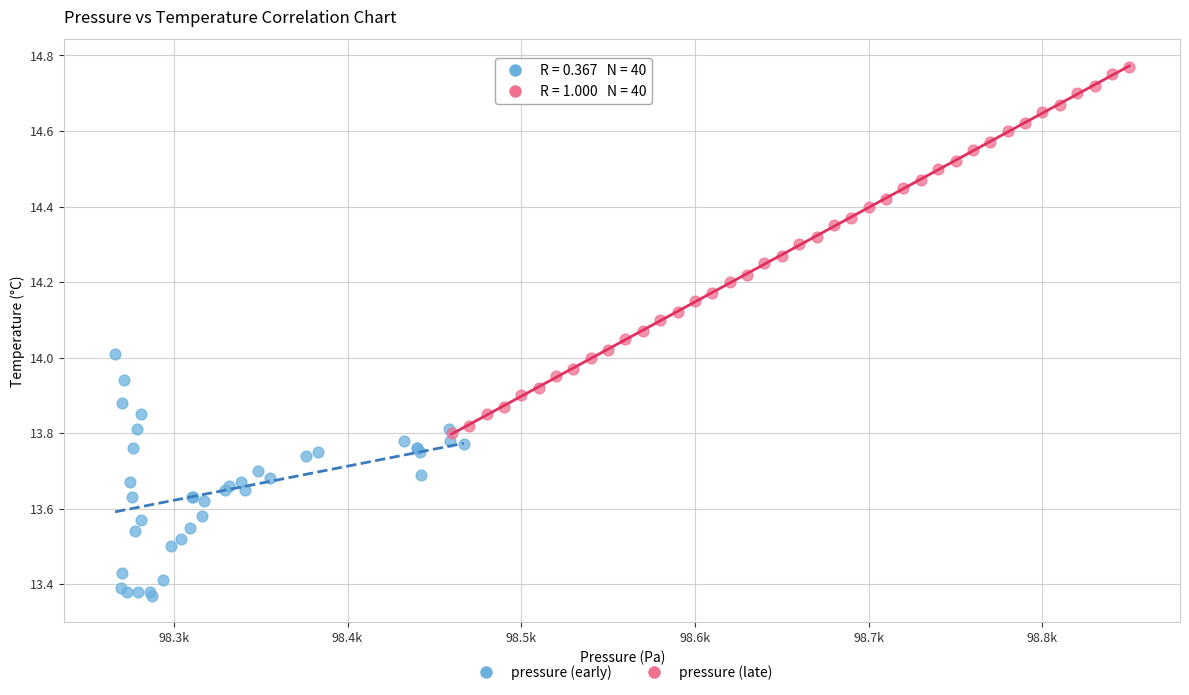

Which series reaches the maximum Y coordinate?

pressure (late)